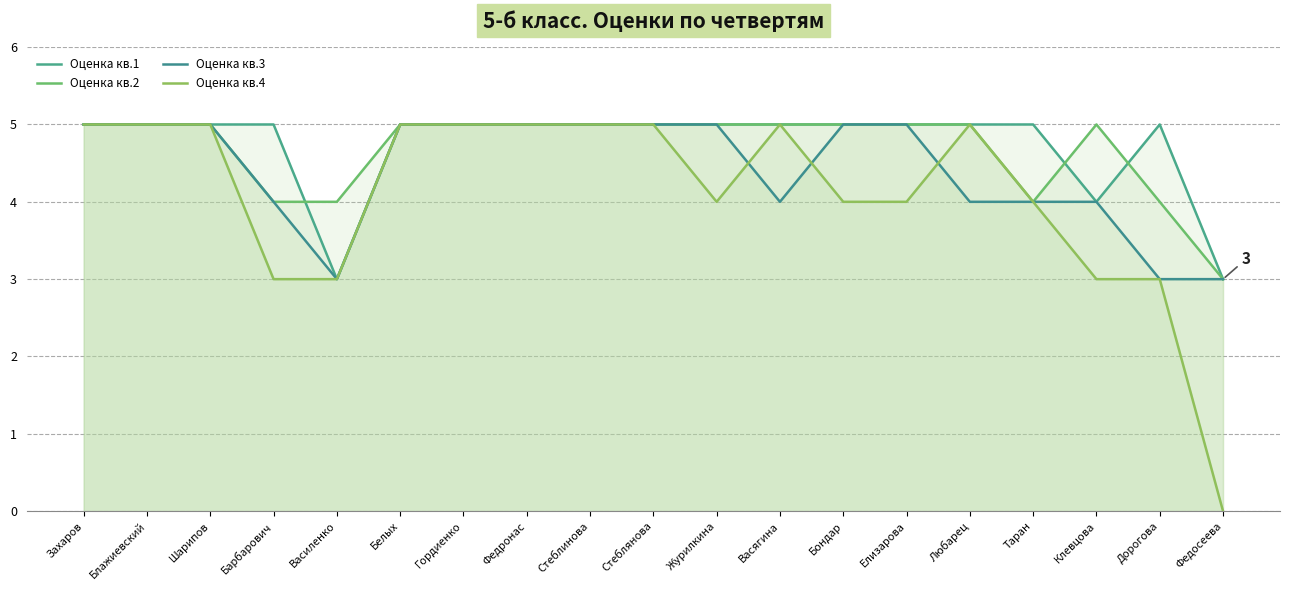

What is the difference between the maximum and minimum values in the Оценка кв.1 series?

2